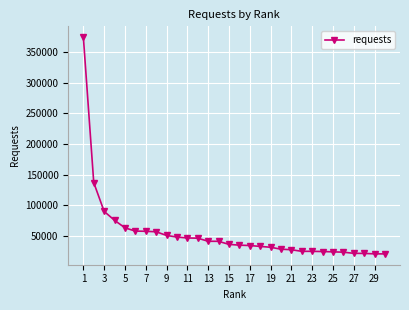

What is the greatest value displayed?

373972